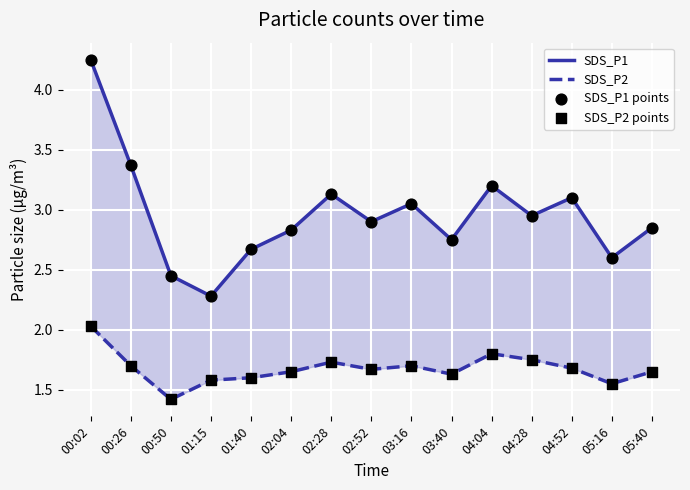

What are all the series names shown in the legend?

SDS_P1, SDS_P2, SDS_P1 points, SDS_P2 points